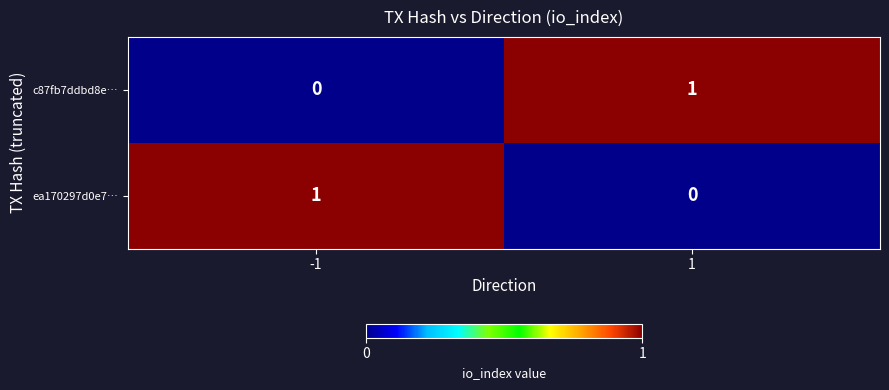

The value of c87fb7ddbd8e… at 1 is 0. True or false?

False